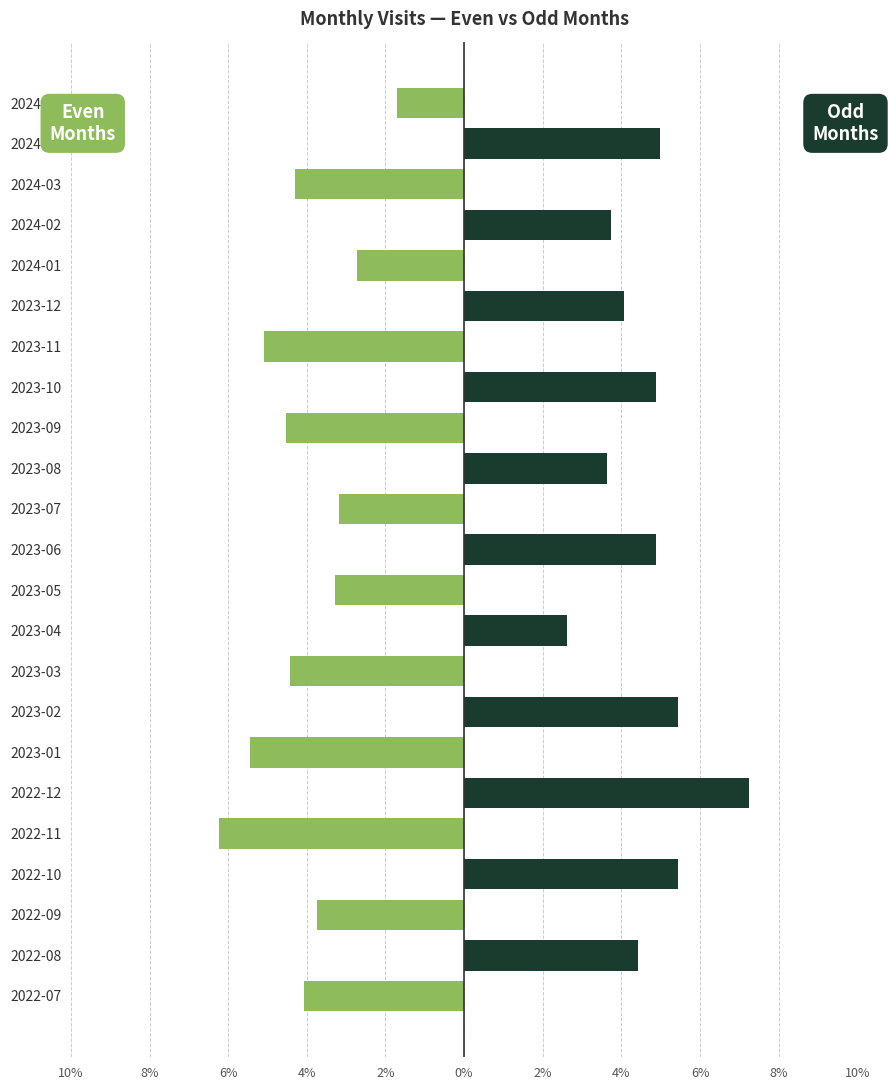

What is the value of the Odd months bar at the 12th from the left?

4.9